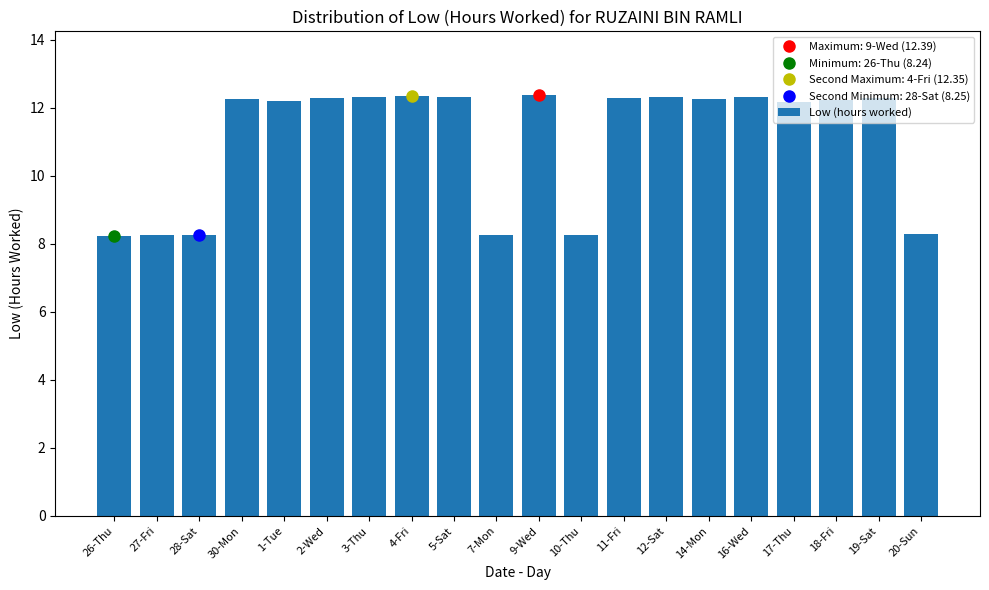

What is the sum of the values at 5-Sat and 9-Wed?

24.7